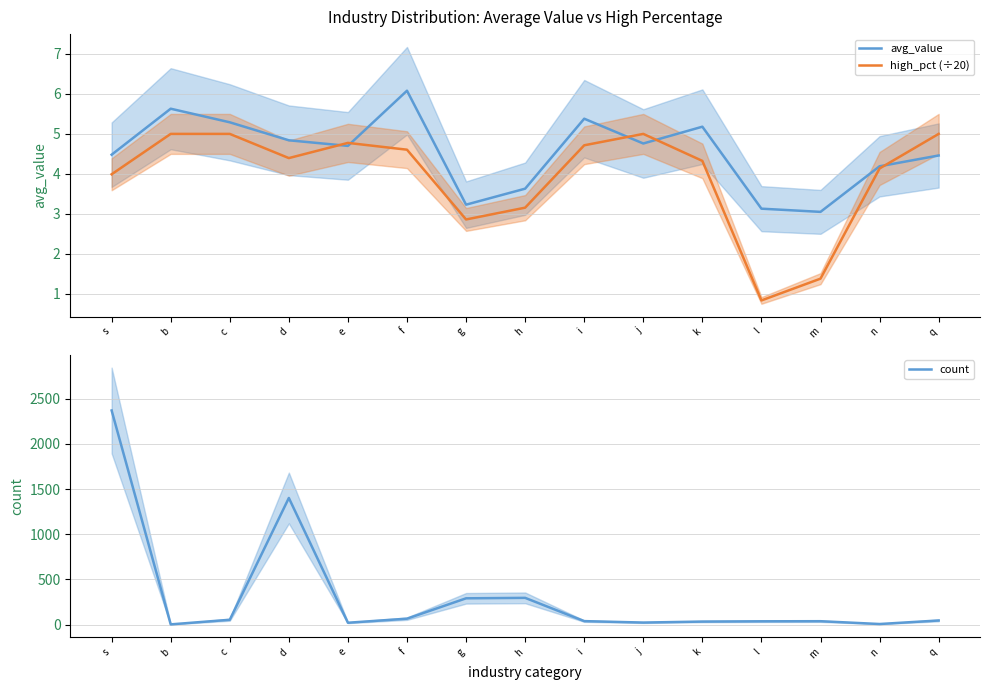

Which series has the widest spread of values?

count